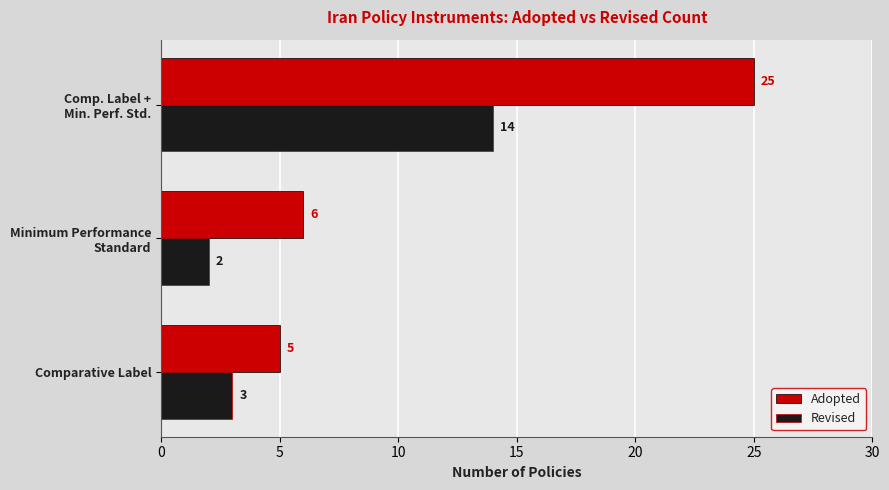

Where is Revised nearest to the value 8?

Comparative Label